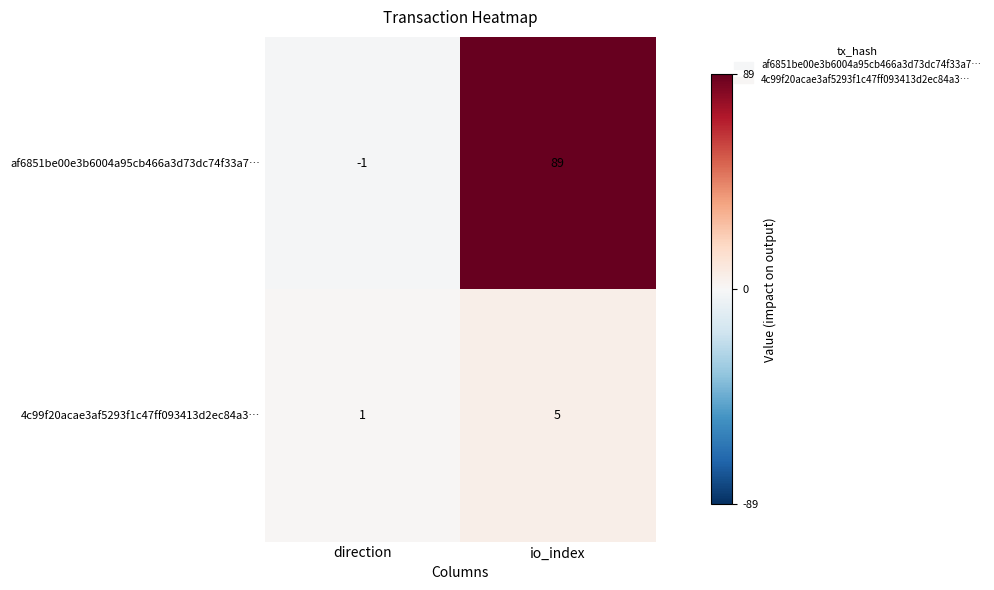

List the labels in order of 4c99f20acae3af5293f1c47ff093413d2ec84a3… value, smallest first.

direction, io_index